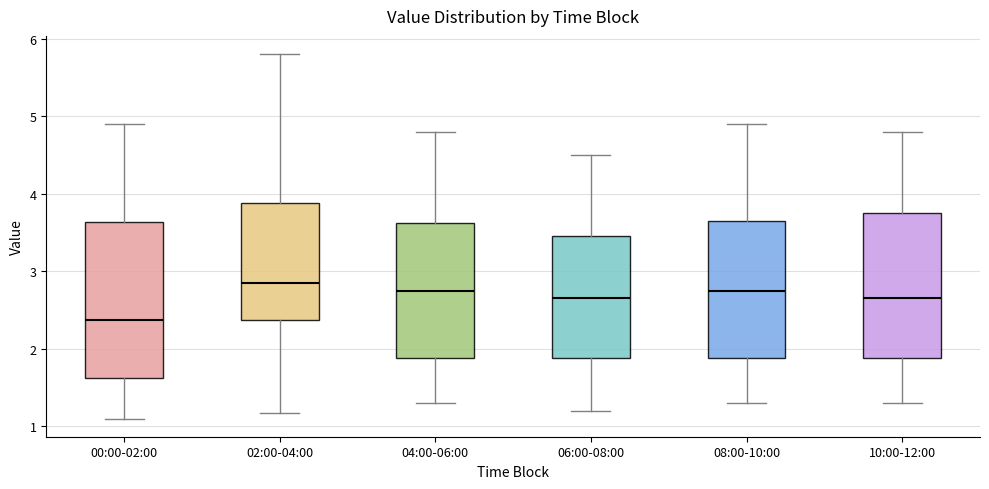

Reading left to right, read every box against the y-axis: the position of its median line, the range the box covers, and the ends of its whiskers. The values are not printed on the chart, so give them approximately, as read against the axis.

00:00-02:00: median 2.4, box 1.6 to 3.6, whiskers 1.1 to 4.9
02:00-04:00: median 2.9, box 2.4 to 3.9, whiskers 1.2 to 5.8
04:00-06:00: median 2.8, box 1.9 to 3.6, whiskers 1.3 to 4.8
06:00-08:00: median 2.7, box 1.9 to 3.5, whiskers 1.2 to 4.5
08:00-10:00: median 2.8, box 1.9 to 3.7, whiskers 1.3 to 4.9
10:00-12:00: median 2.7, box 1.9 to 3.8, whiskers 1.3 to 4.8